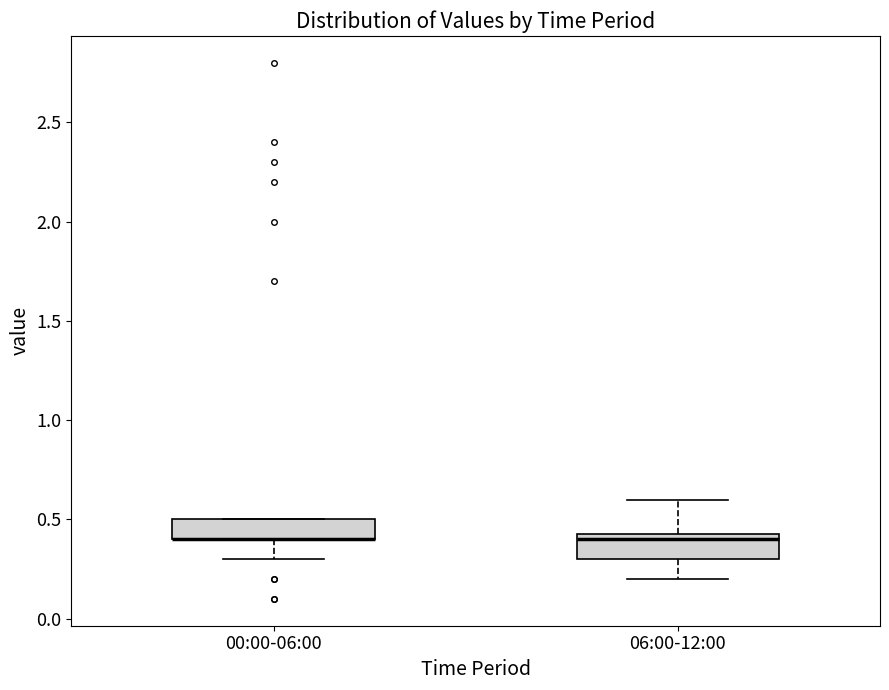

Reading left to right, transcribe this box plot: for each box, give where its median line is, the range the box spans, and where its two whiskers end, as read against the y-axis. The values are not printed on the chart, so give them approximately, as read against the axis.

00:00-06:00: median 0.40 (drawn on the box's lower edge), box 0.40 to 0.50, whiskers 0.30 to 0.50
06:00-12:00: median 0.40, box 0.30 to 0.45, whiskers 0.20 to 0.60